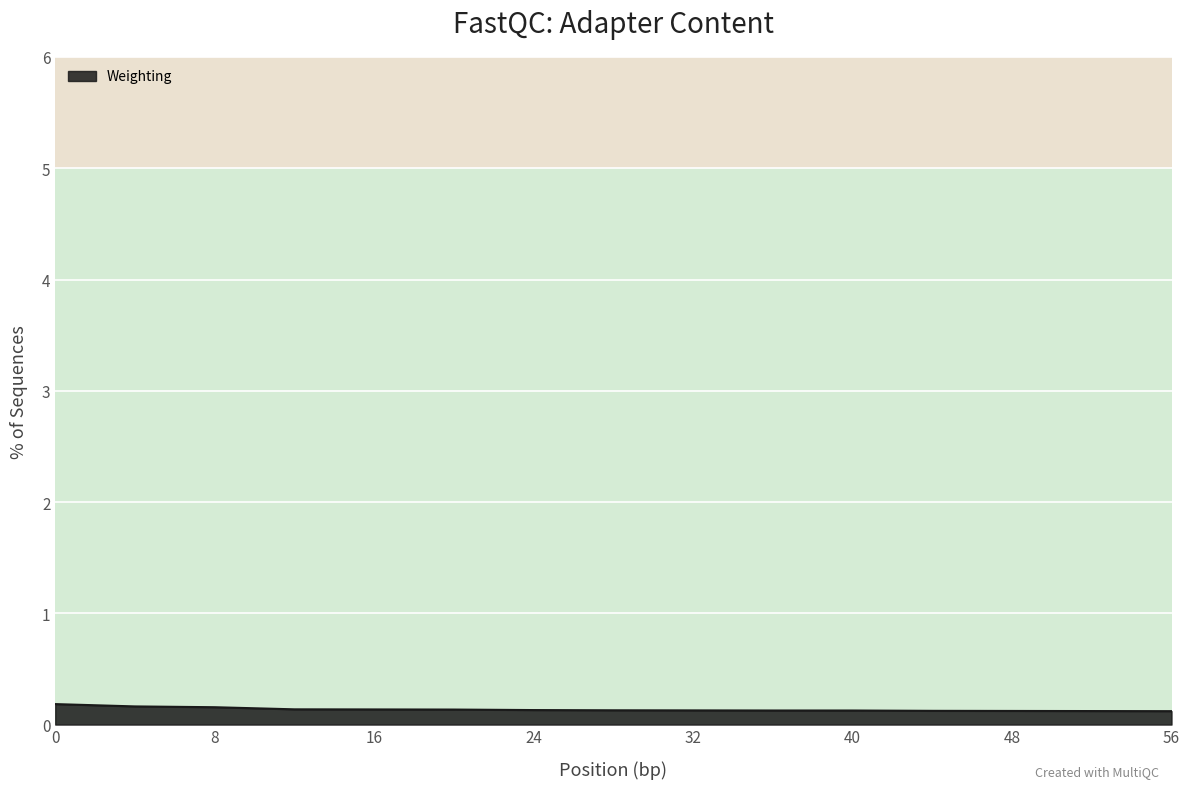

The chart shows a value of 0.1 at 48. True or false?

True